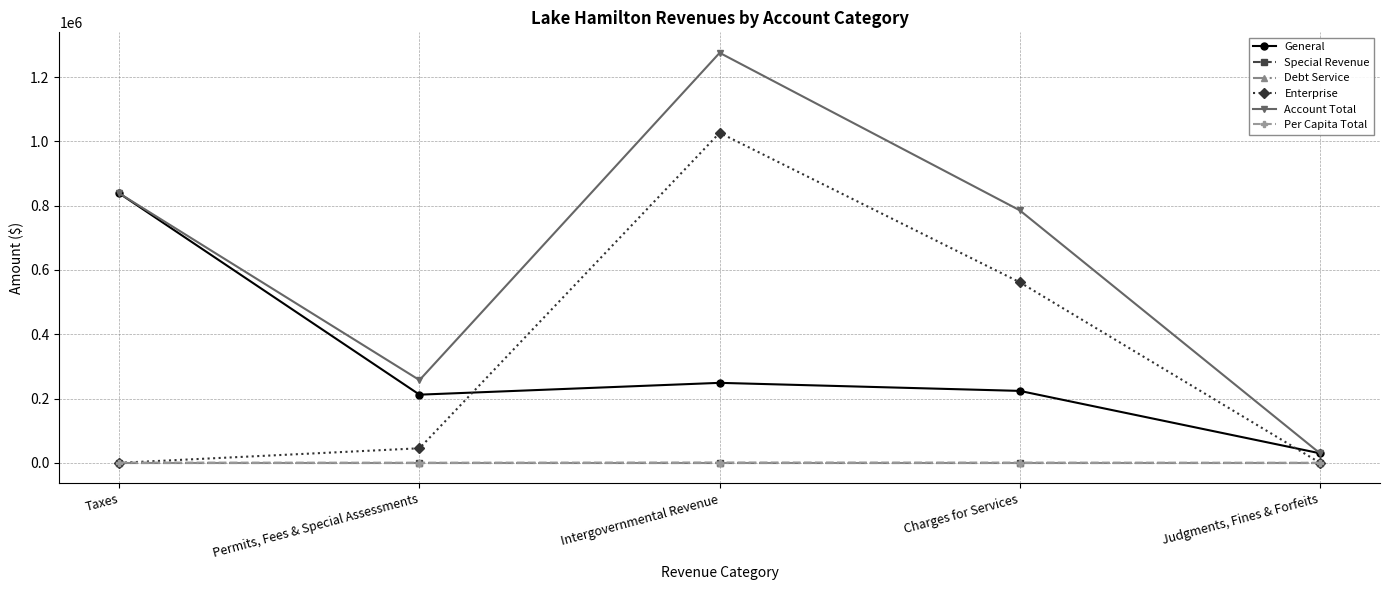

What is the label of the 2nd point from the left?

Permits, Fees & Special Assessments